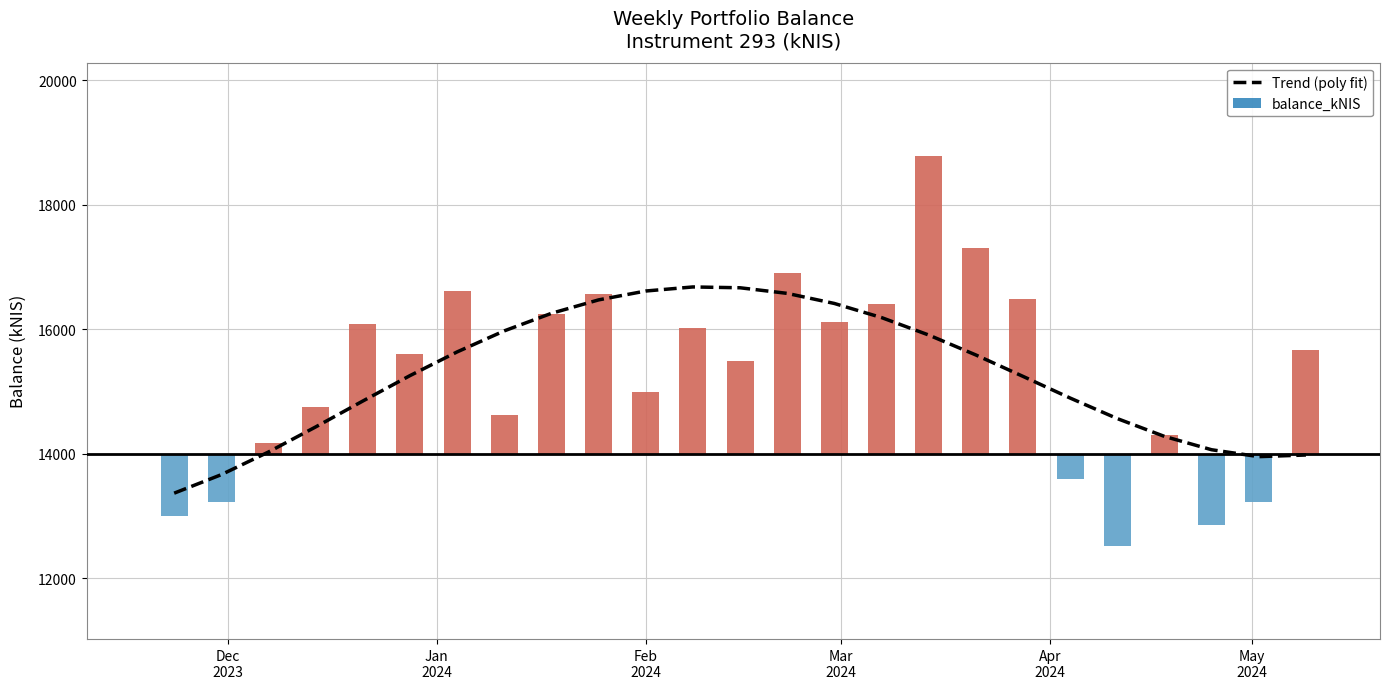

Between Jan
2024 and Mar
2024, which is larger?

Mar
2024